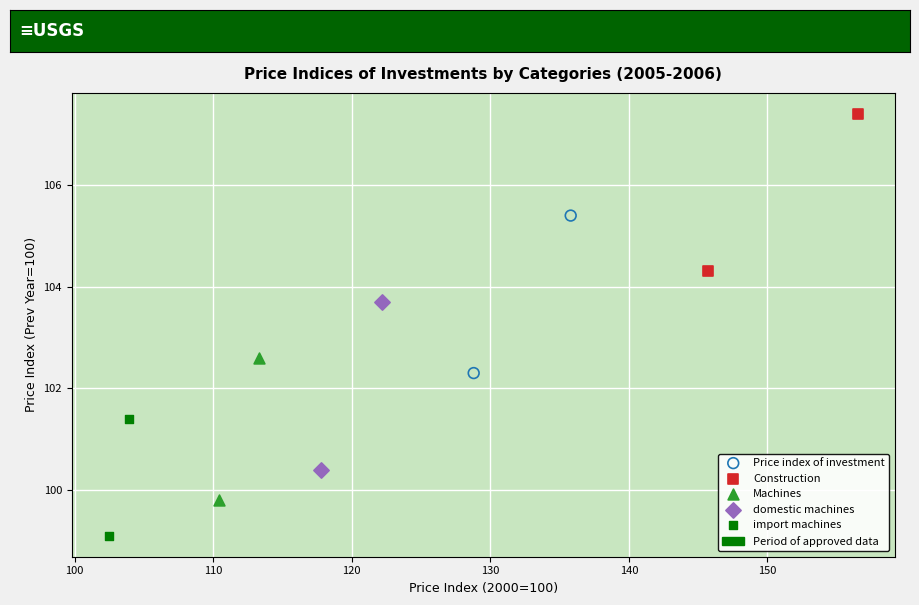

Which series reaches the minimum Y coordinate?

import machines